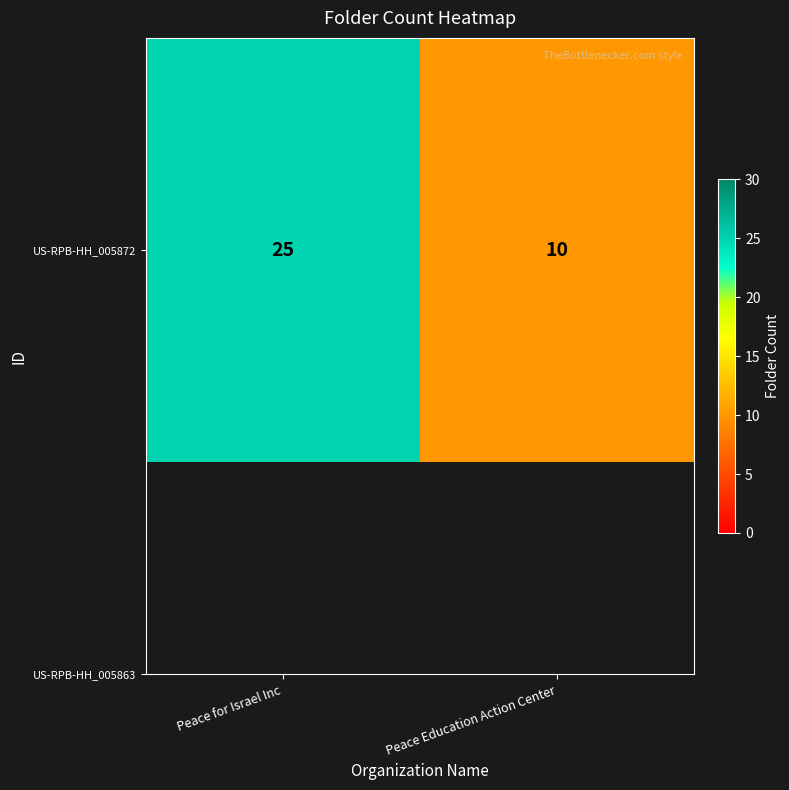

Rank the categories by value from lowest to highest.

Peace Education Action Center, Peace for Israel Inc